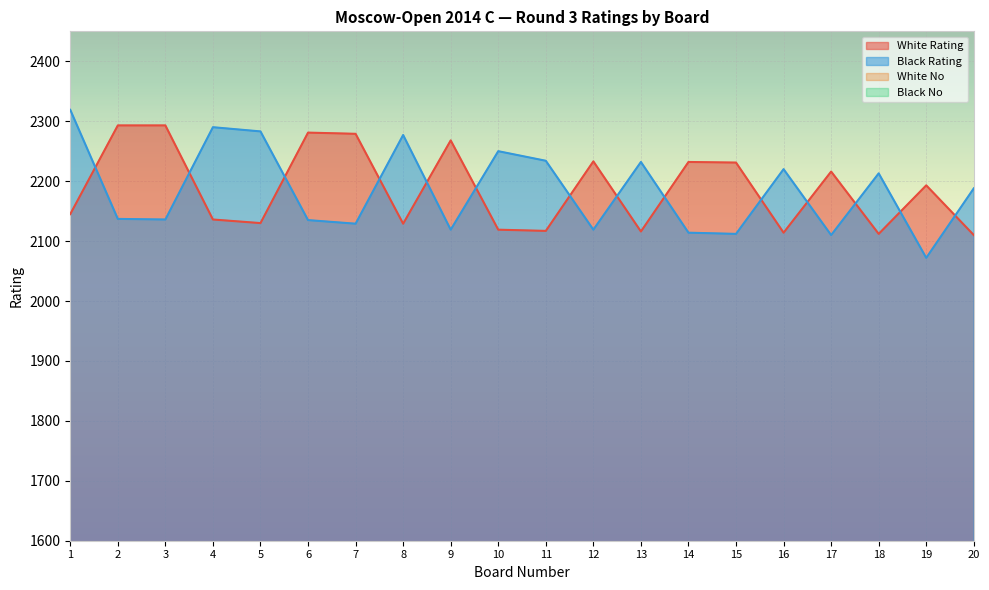

What is the maximum value shown in the chart?

2319